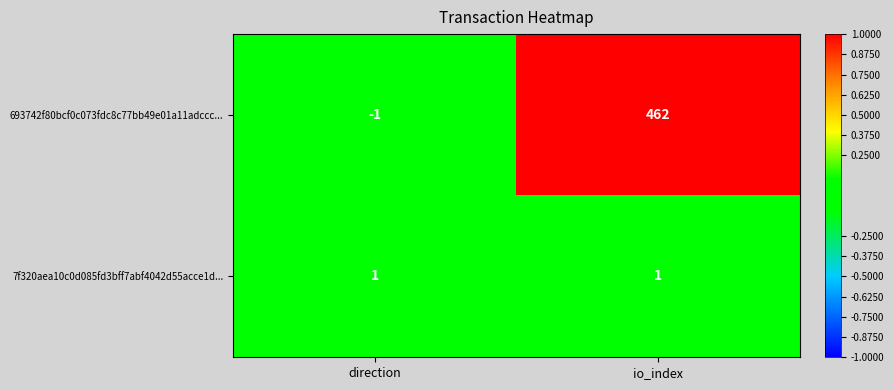

Which series has the largest total across all categories?

693742f80bcf0c073fdc8c77bb49e01a11adccc...